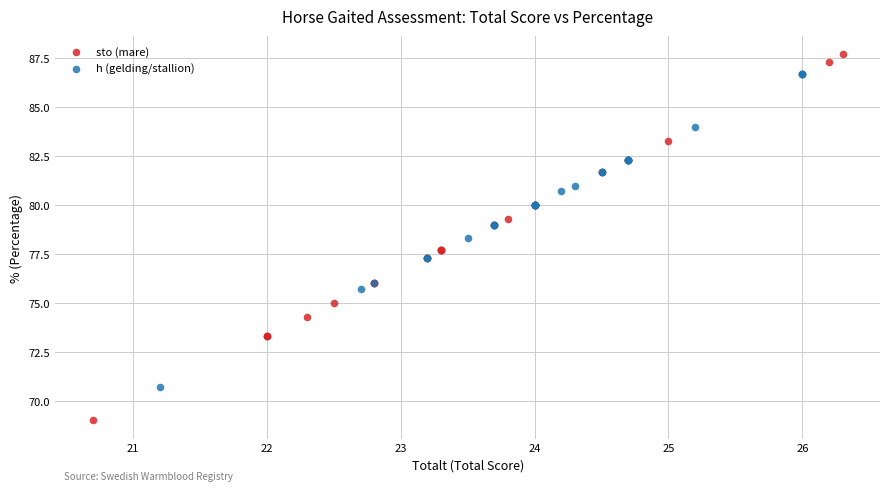

What are all the series names shown in the legend?

sto (mare), h (gelding/stallion)